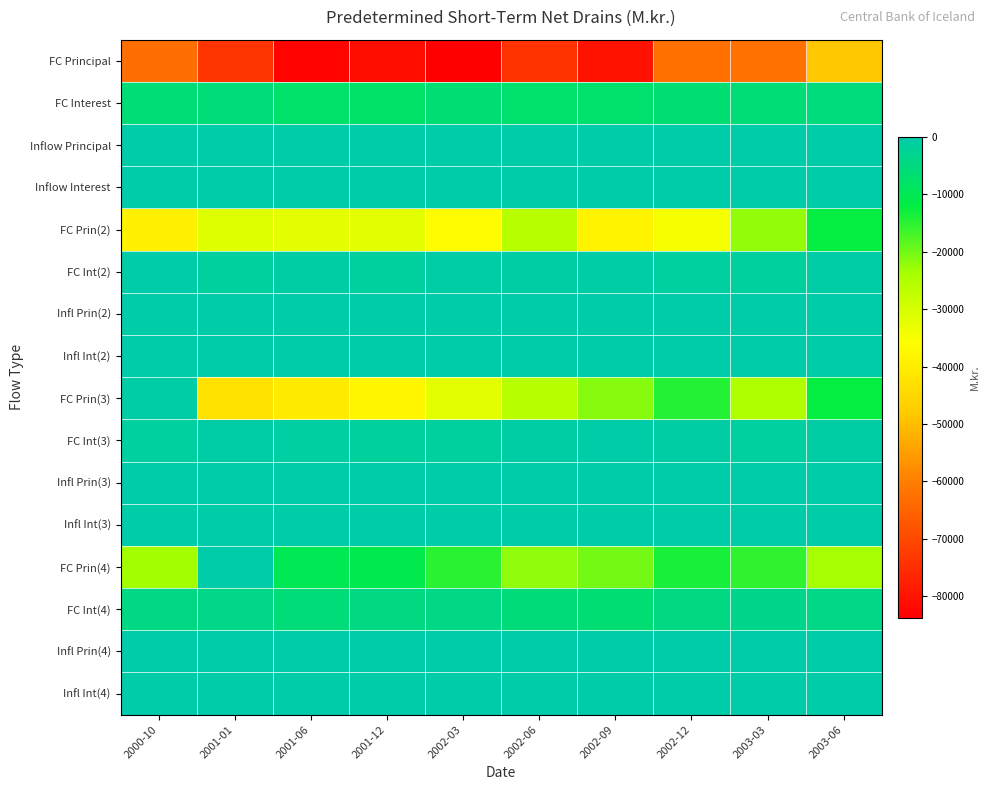

What is the minimum value shown in the chart?

-83694